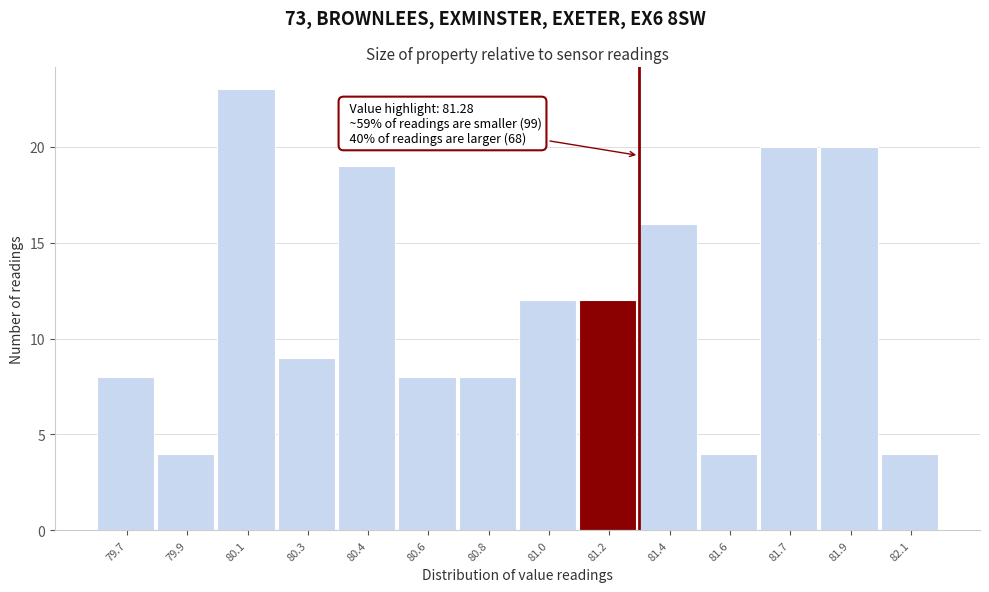

Reading left to right, extract all data points from this chart.

8	4	23	9	19	8	8	12	12	16	4	20	20	4